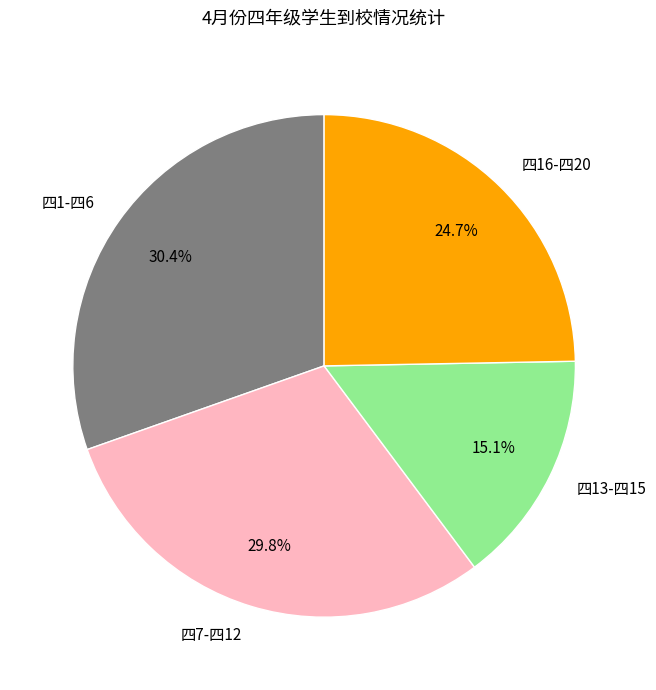

Combined, do 四13-四15 and 四16-四20 account for over 50%?

No